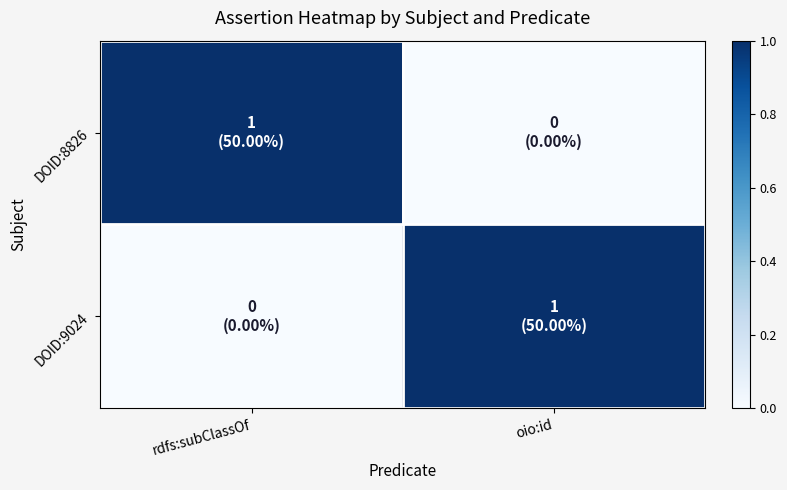

At how many categories does at least one series exceed 0?

2